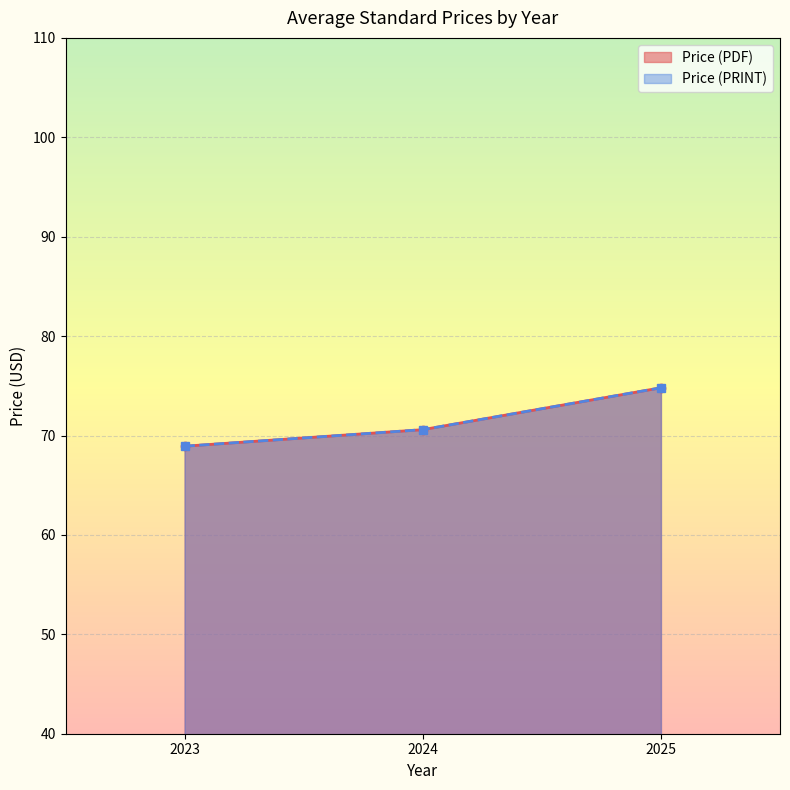

How many lines are shown in the chart?

2